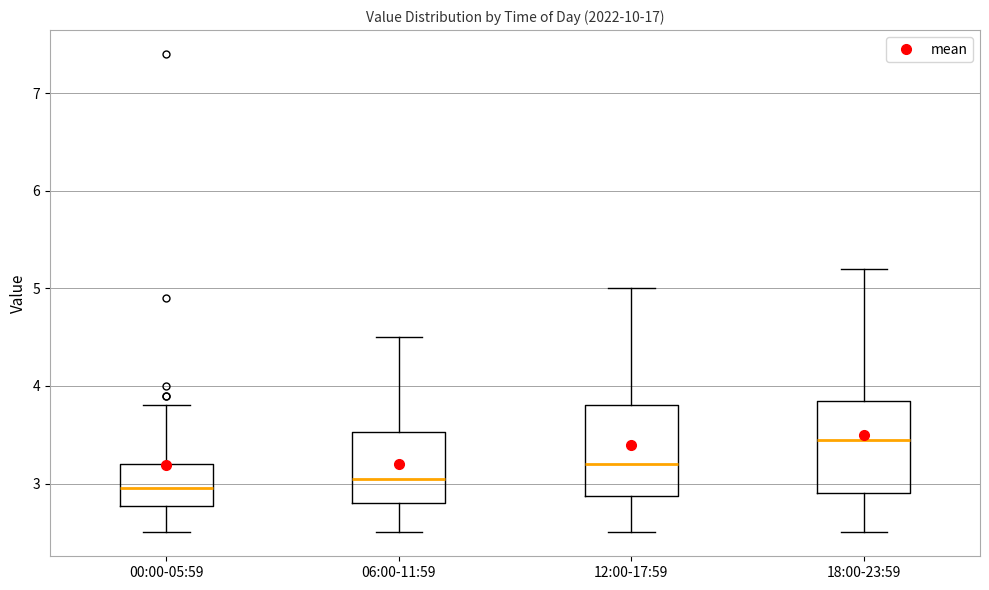

Which box has the highest median line?

18:00-23:59